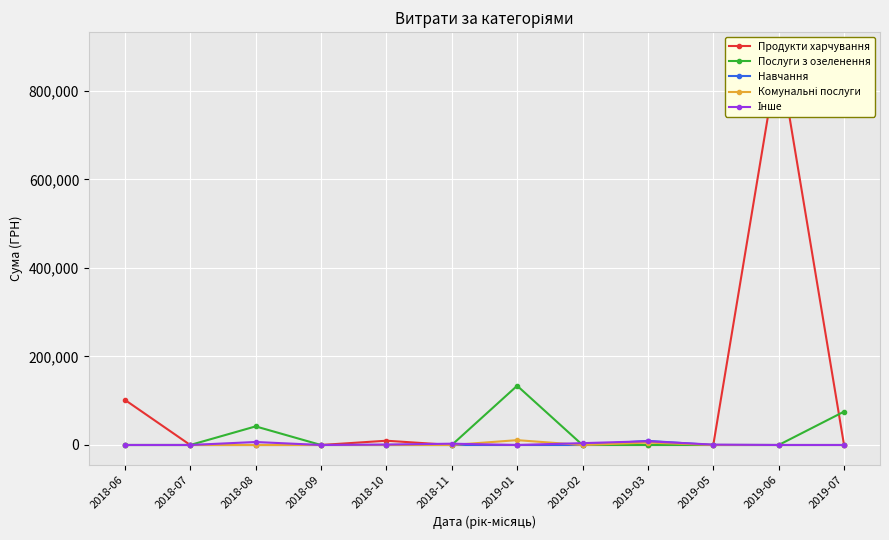

At which label does Продукти харчування reach its peak?

2019-06